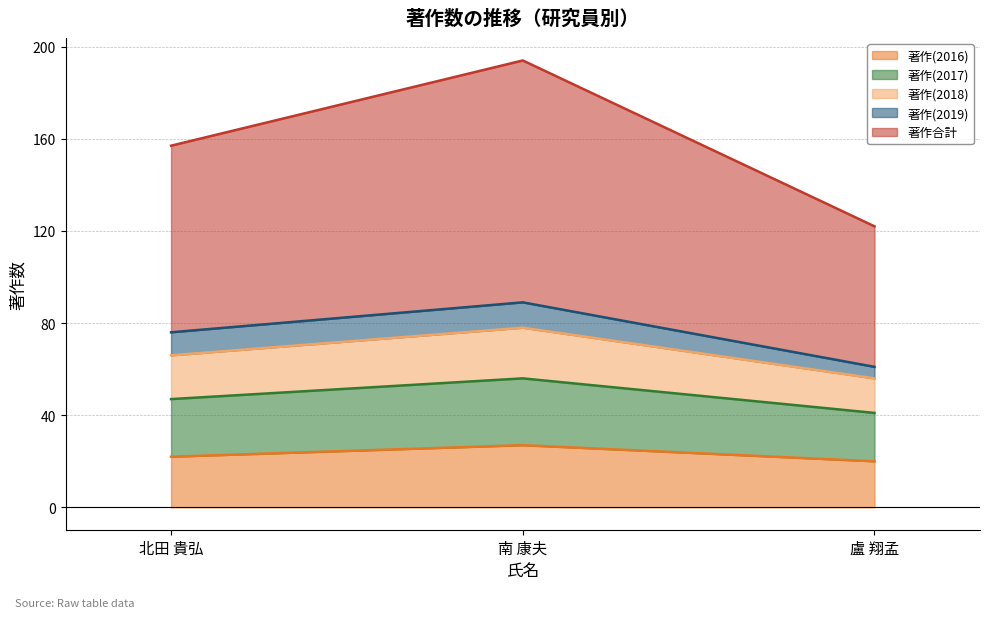

Does the chart display data point markers on the line(s)?

No